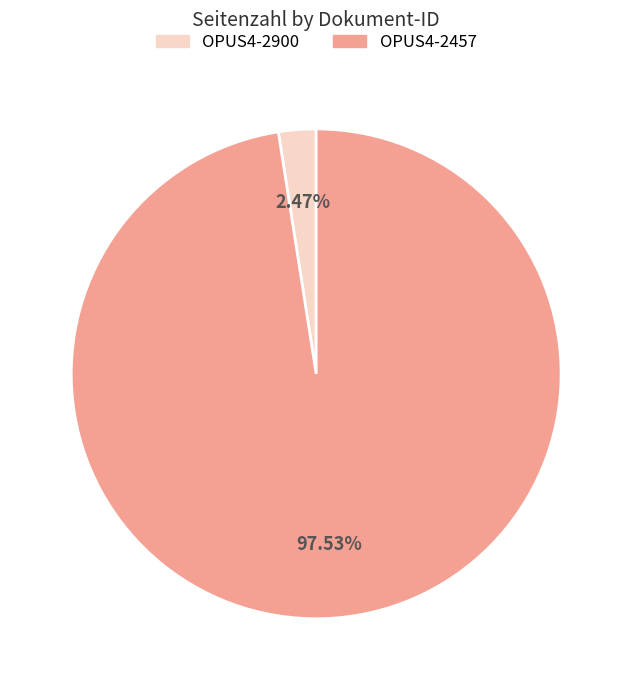

How much of the chart is everything except OPUS4-2457?

2.5%